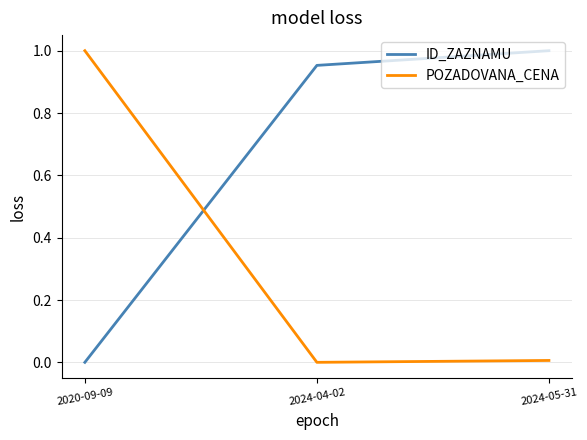

The ID_ZAZNAMU series shows 1.7 at 2024-04-02. True or false?

False